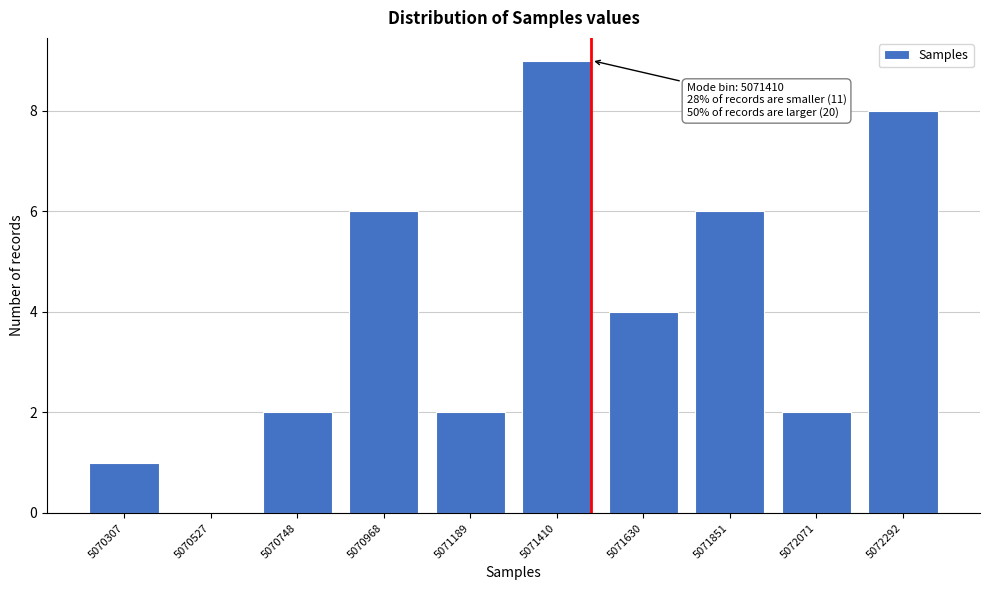

The value at 5070748 is 1. True or false?

False